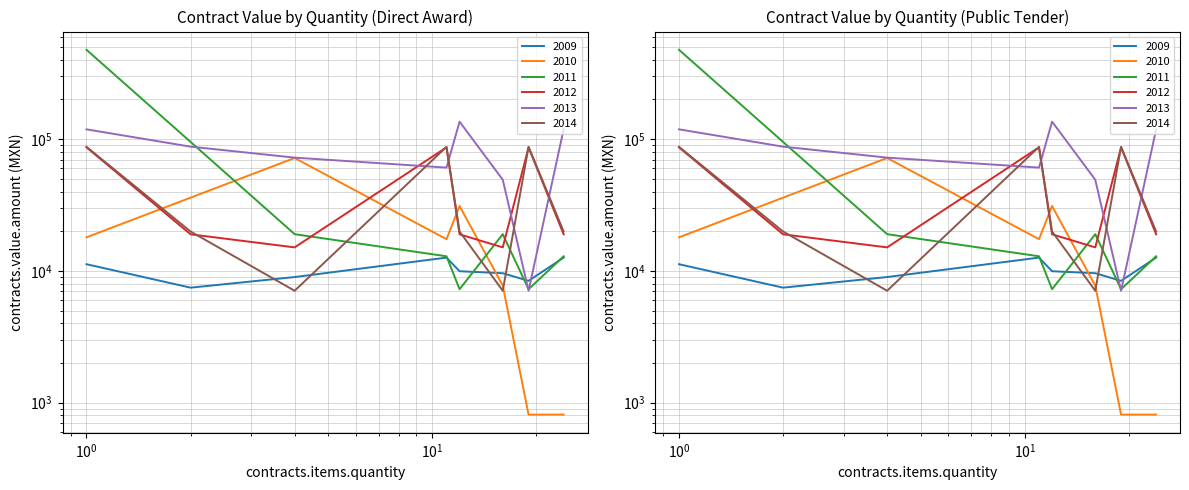

At how many categories does at least one series exceed 328965?

1